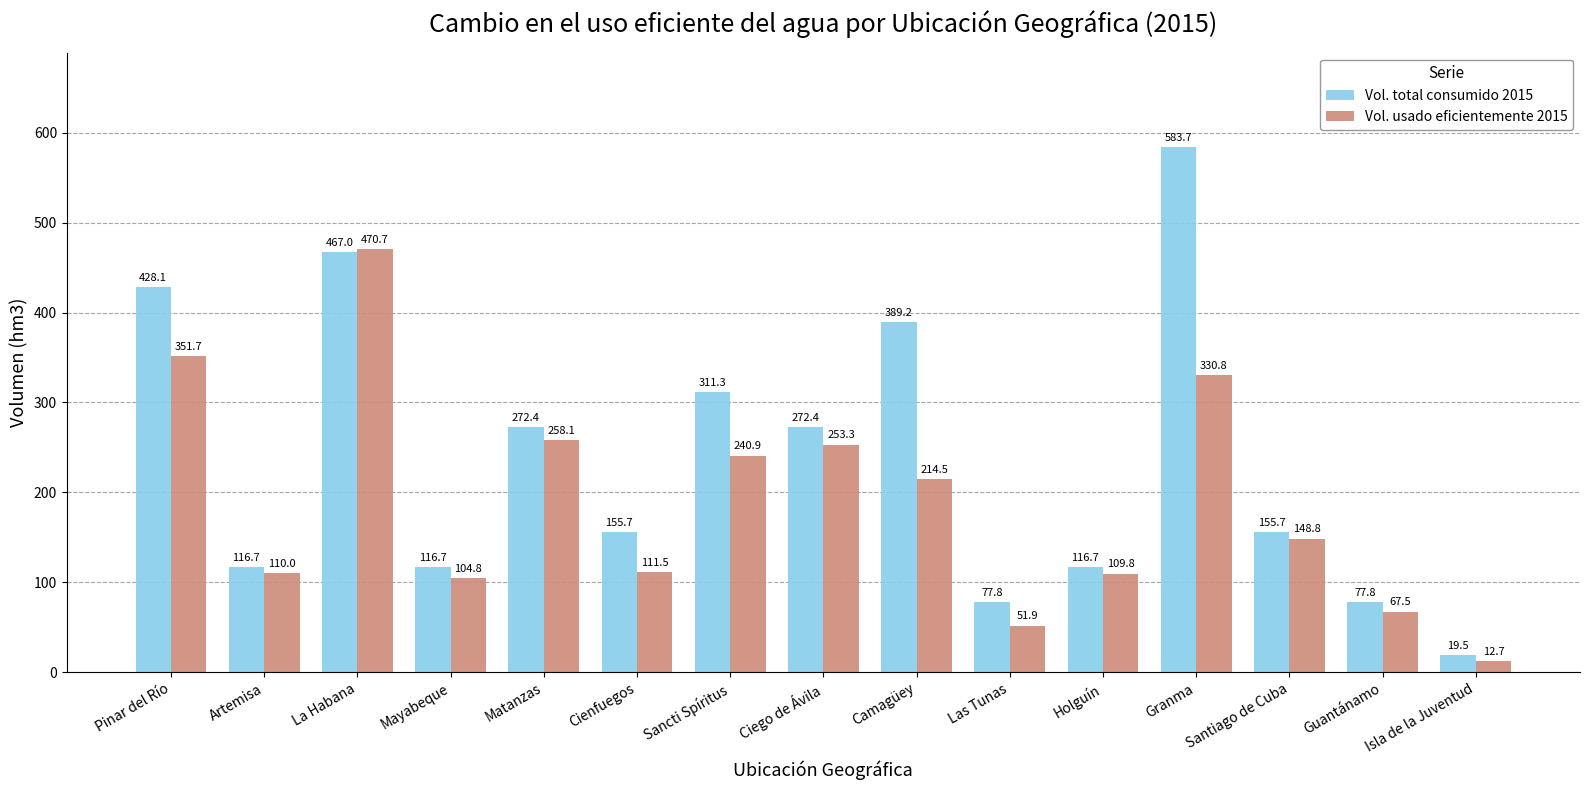

Which series has the widest spread of values?

Vol. total consumido 2015